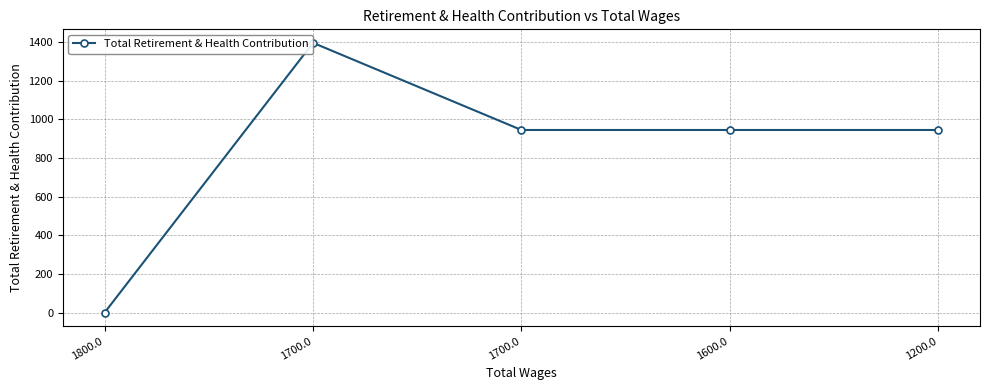

Count the number of values greater than 945.

1